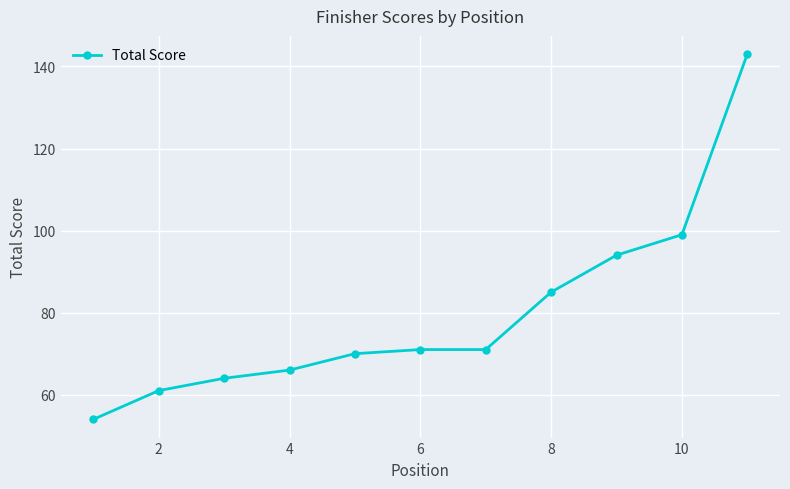

True or false: there are more than 2 points higher than both neighbors.

False